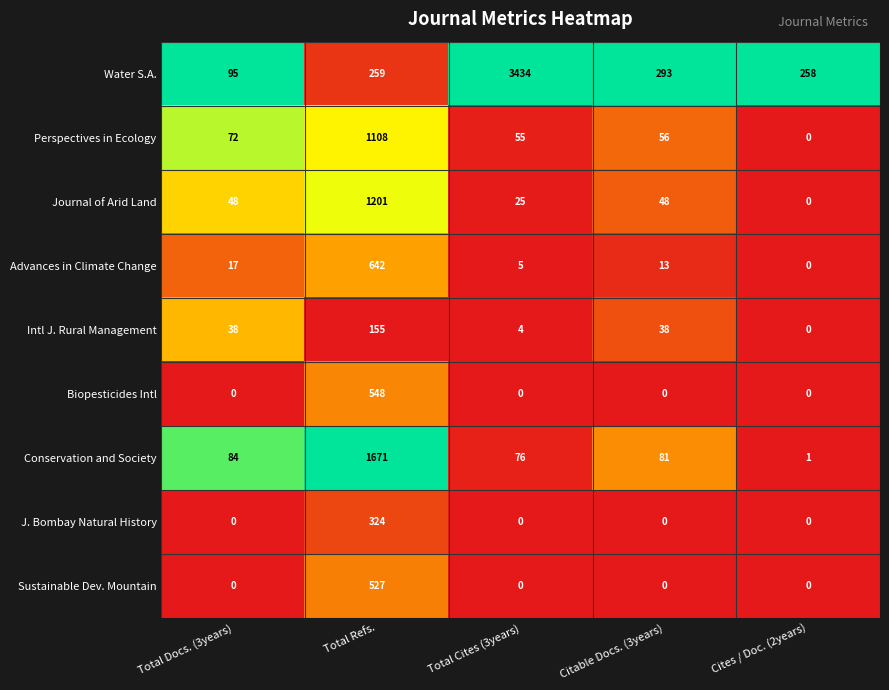

What is the greatest value displayed?

3434